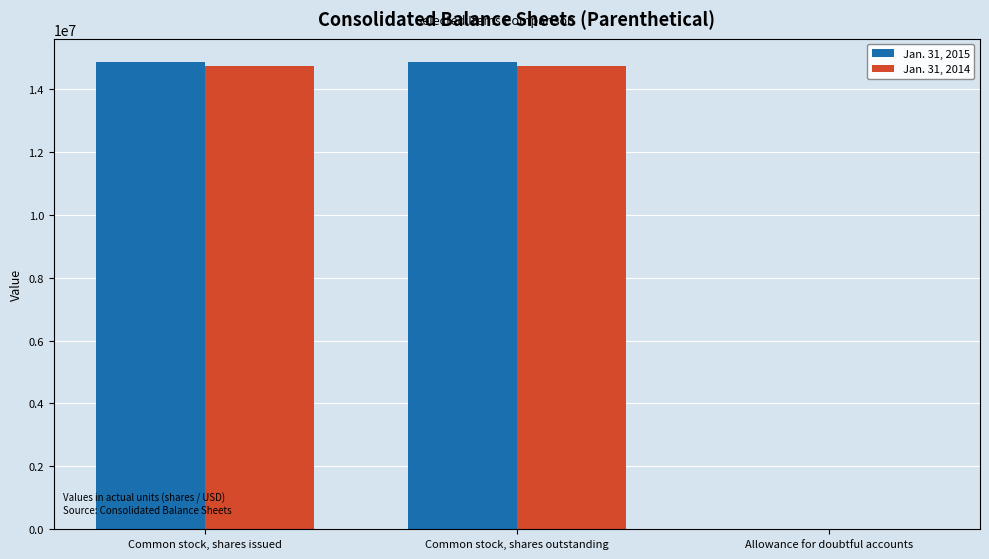

The value of Jan. 31, 2014 at Common stock, shares issued is 14718414. True or false?

True